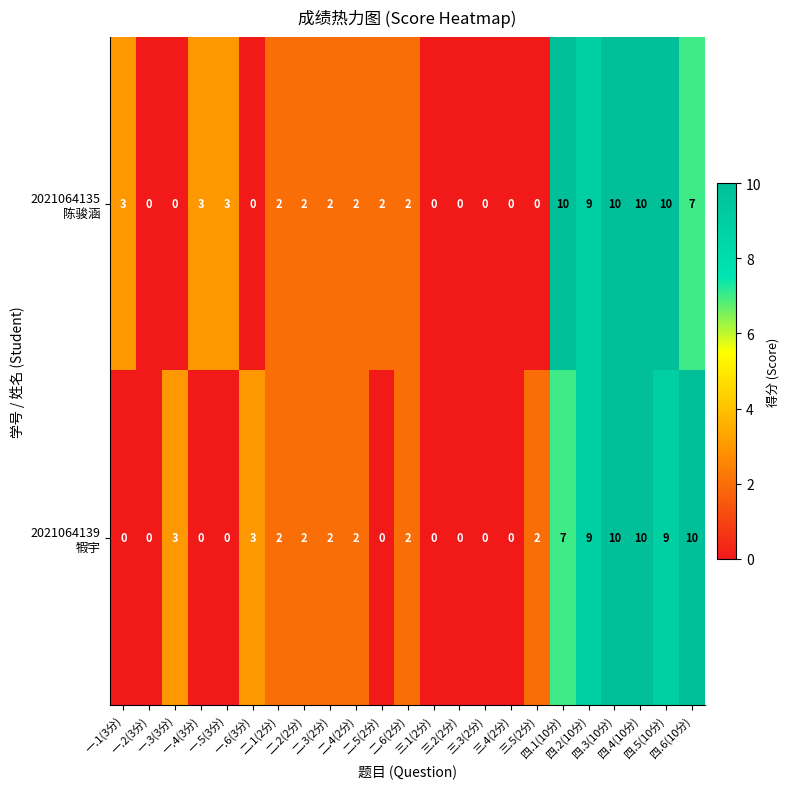

What is the greatest value displayed?

10